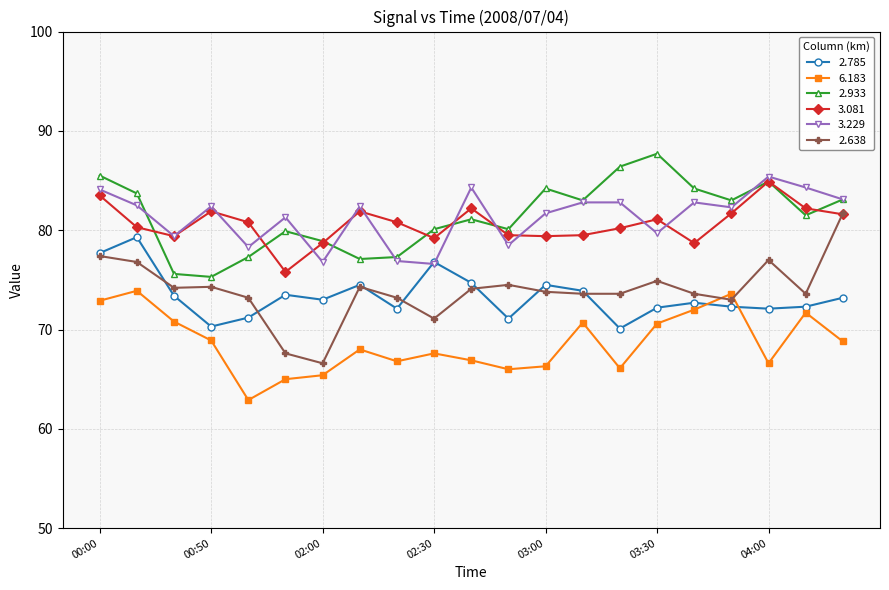

How many distinct data groups are displayed?

6